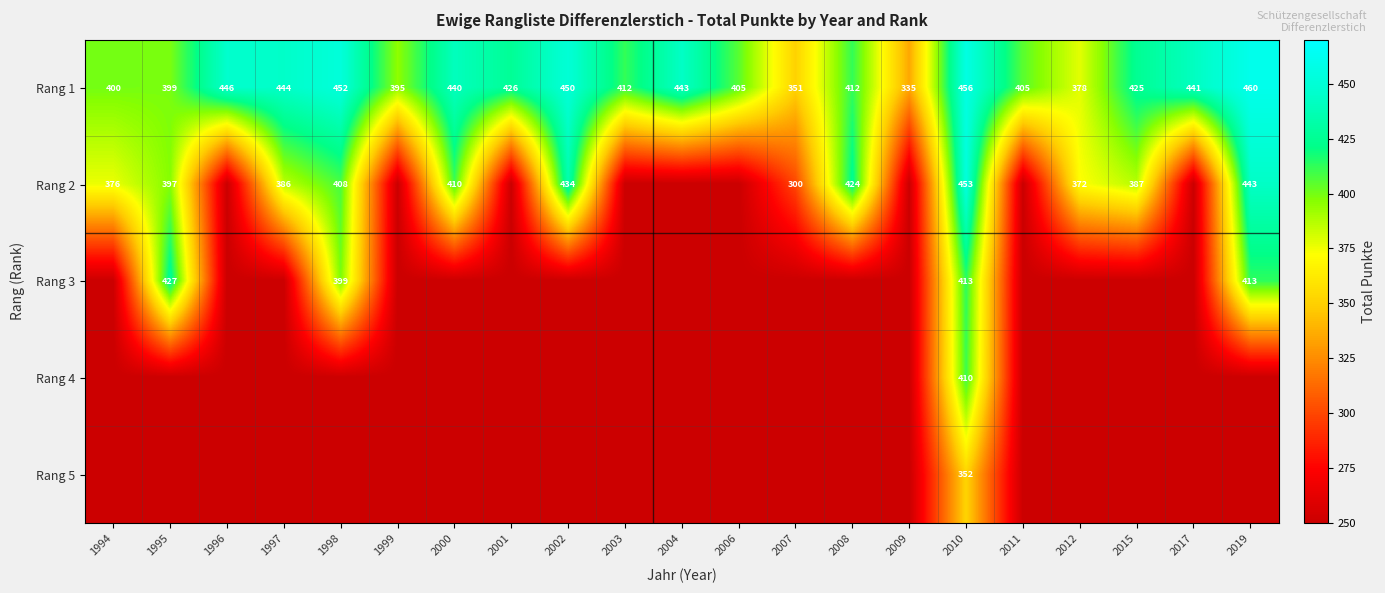

What is the sum of the Rang 1 values at 2012 and 2006?

783